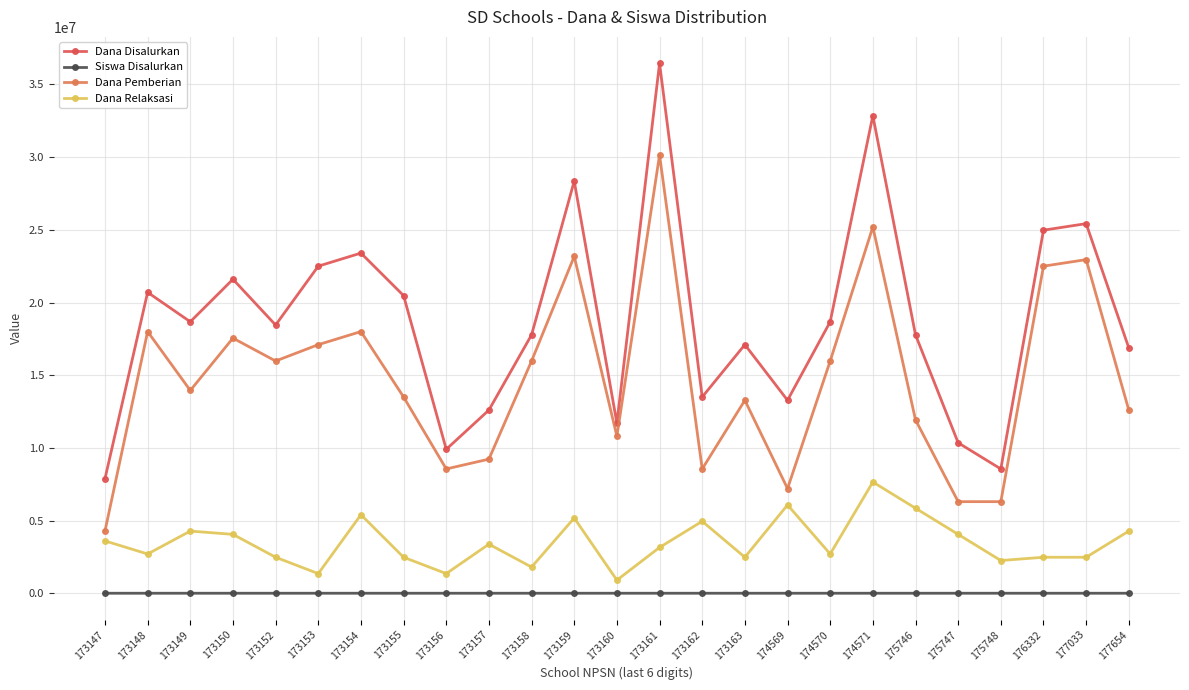

The Siswa Disalurkan series shows 52 at 173148. True or false?

True